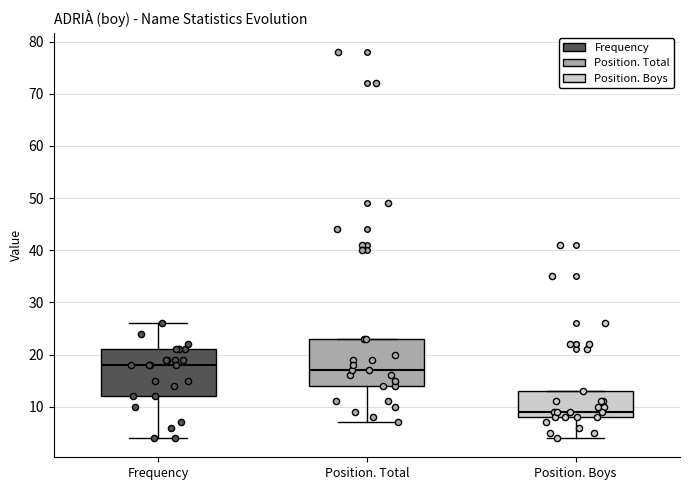

Which box has the lowest median line?

Position. Boys